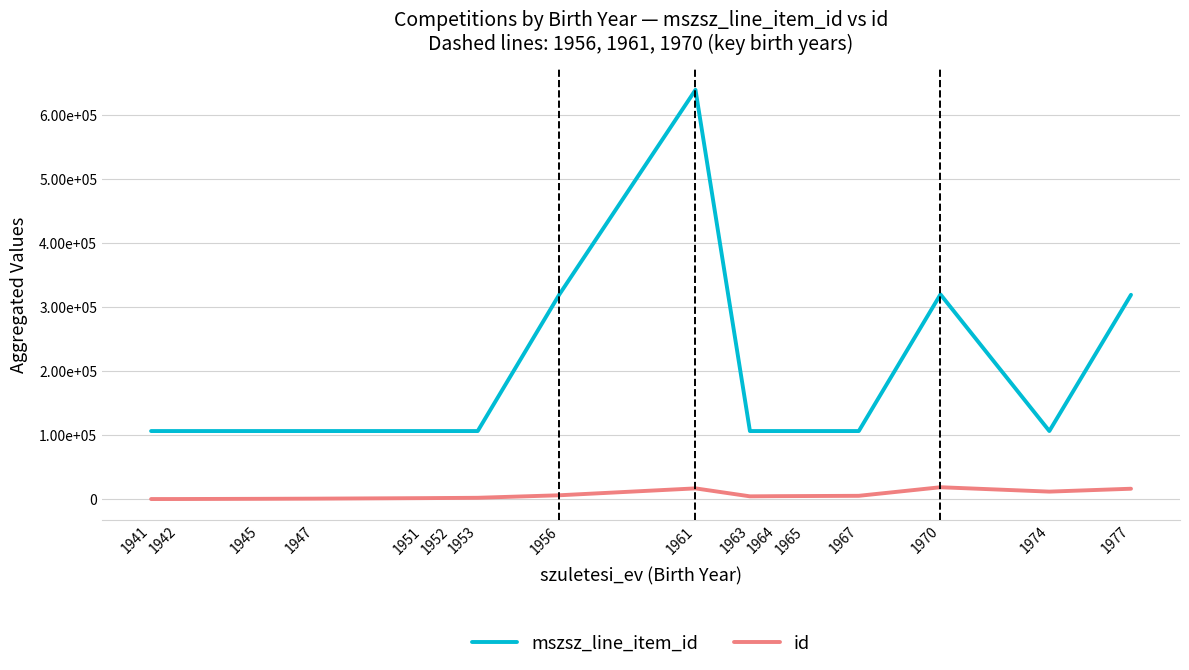

Which label corresponds to the largest value in the chart?

1961